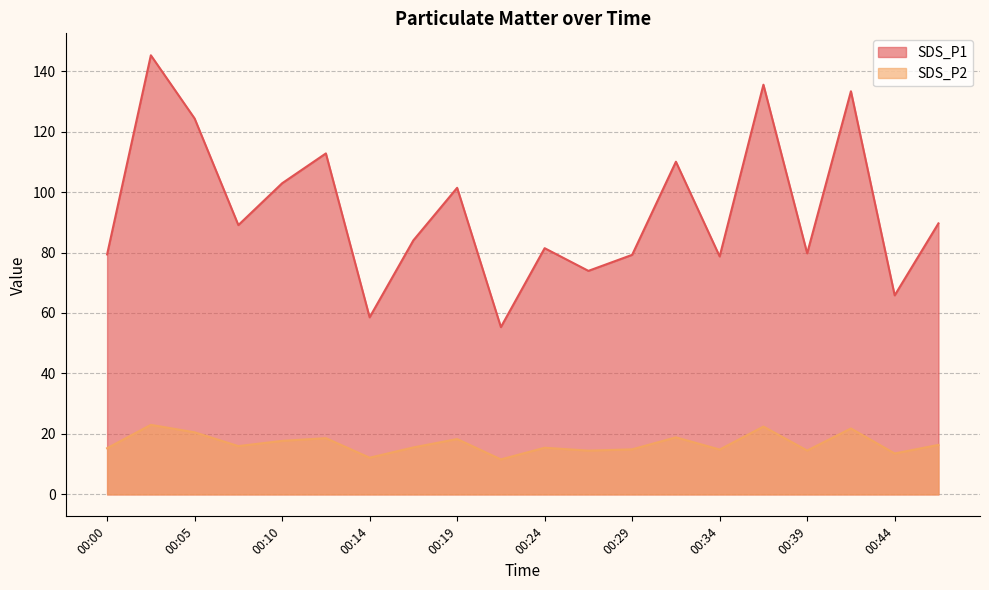

At which category is the sum across all series the highest?

00:02